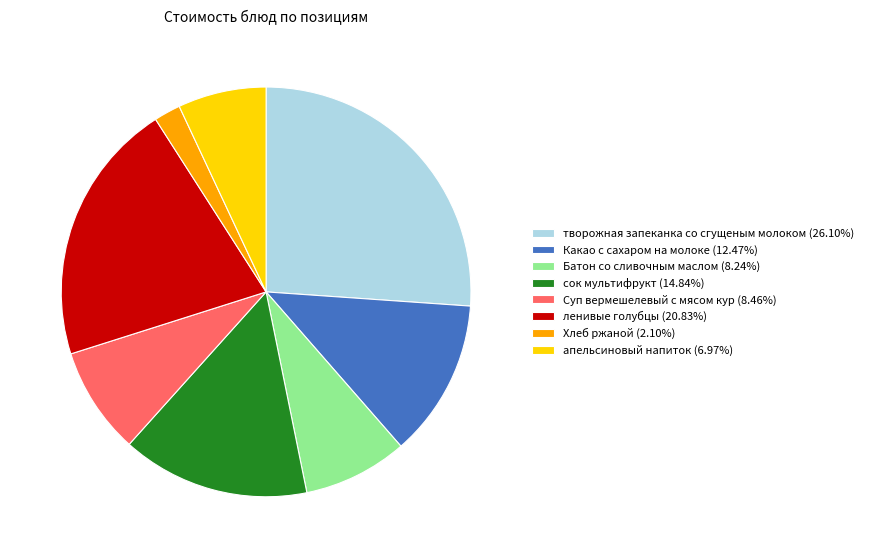

What is the ratio of the value at Батон со сливочным маслом to the value at Какао с сахаром на молоке?

0.7